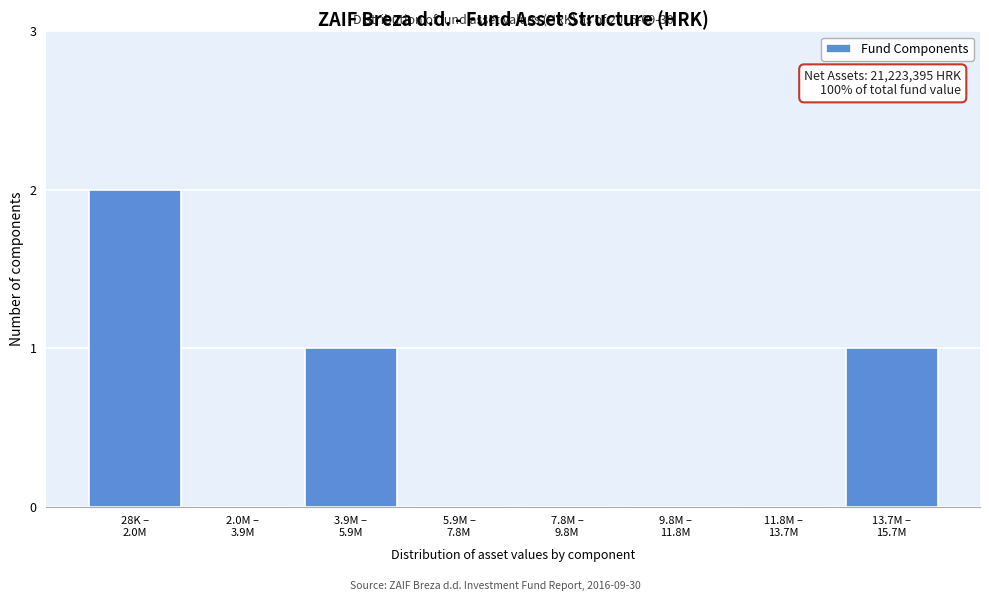

What is the sum of all values?

4